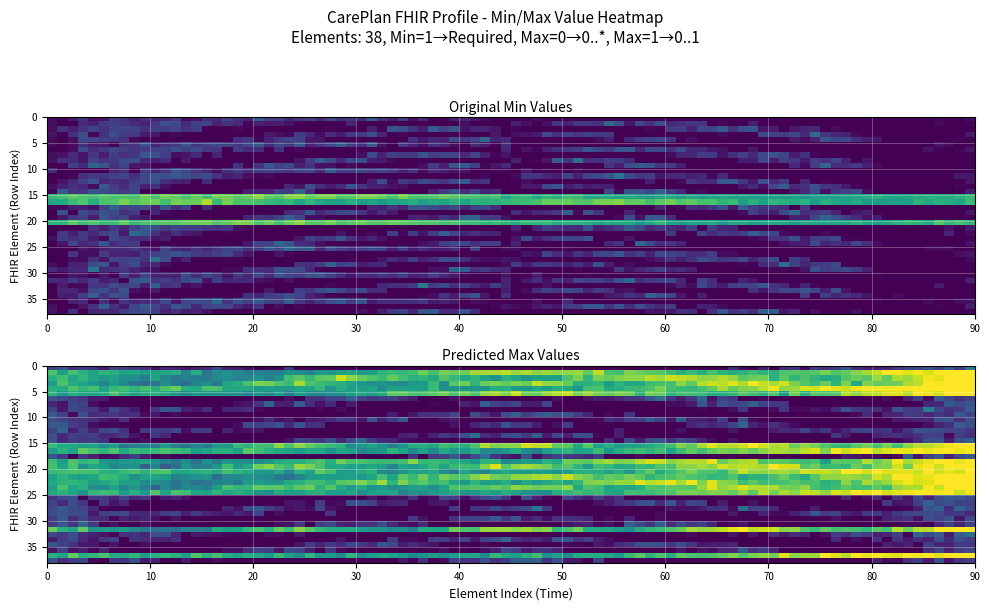

True or false: max_values has a value of 1 at 20.

False